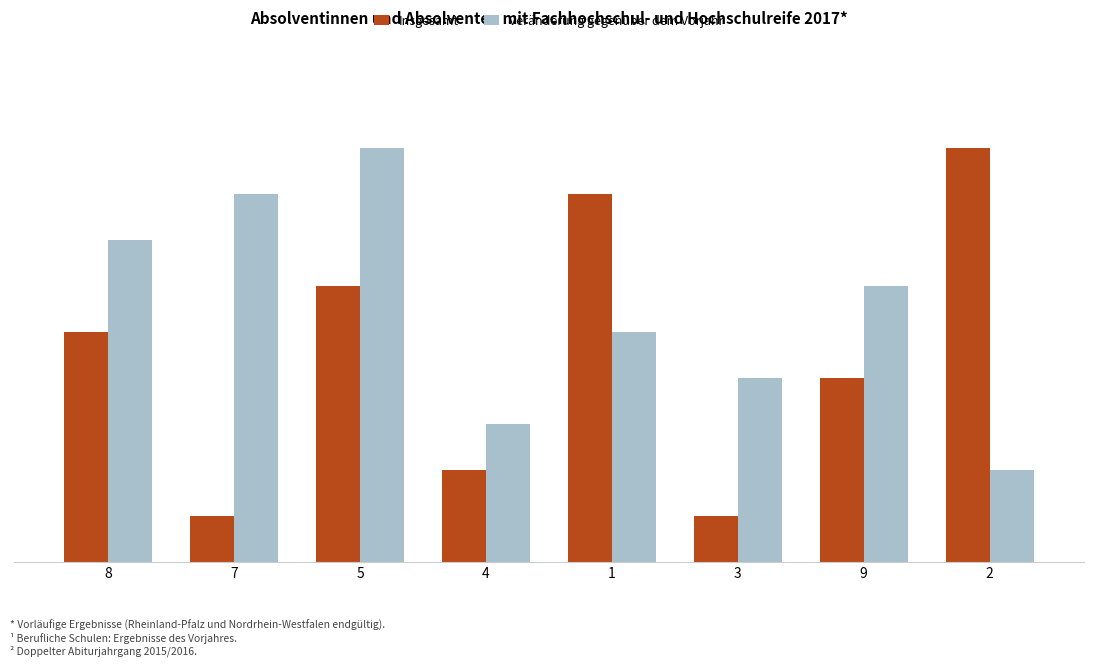

Is it true that Insgesamt equals 0 at 3?

False